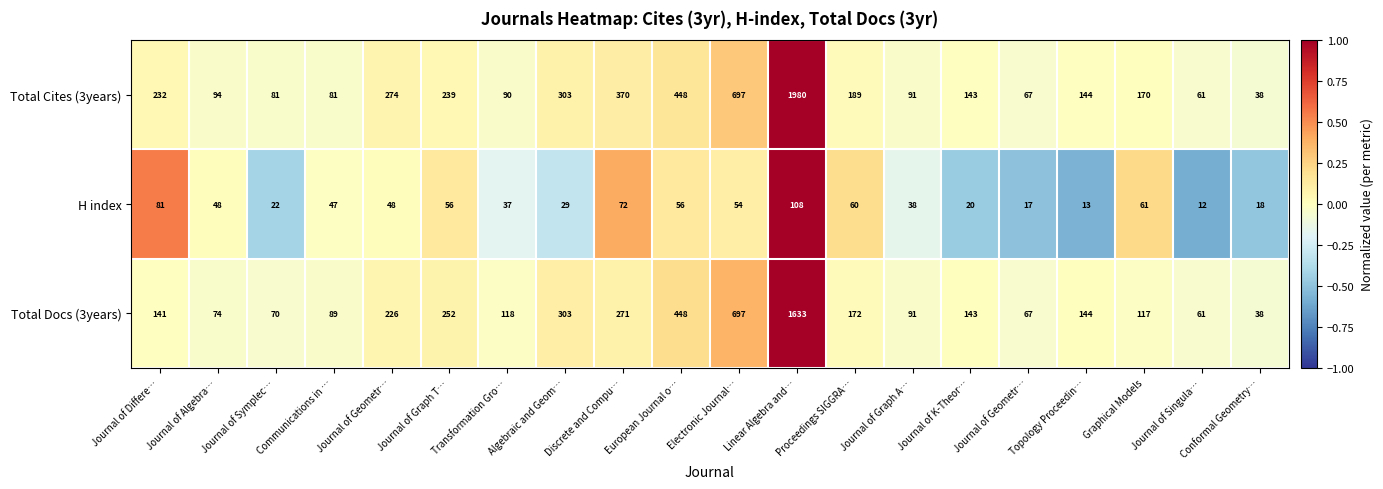

Reading right to left, extract all data points from this chart.

Total Cites (3years): Conformal Geometry…=38.0	Journal of Singula…=61.0	Graphical Models=170.0	Topology Proceedin…=144.0	Journal of Geometr…=67.0	Journal of K-Theor…=143.0	Journal of Graph A…=91.0	Proceedings SIGGRA…=189.0	Linear Algebra and…=1980.0	Electronic Journal…=697.0	European Journal o…=448.0	Discrete and Compu…=370.0	Algebraic and Geom…=303.0	Transformation Gro…=90.0	Journal of Graph T…=239.0	Journal of Geometr…=274.0	Communications in …=81.0	Journal of Symplec…=81.0	Journal of Algebra…=94.0	Journal of Differe…=232.0
H index: Conformal Geometry…=18.0	Journal of Singula…=12.0	Graphical Models=61.0	Topology Proceedin…=13.0	Journal of Geometr…=17.0	Journal of K-Theor…=20.0	Journal of Graph A…=38.0	Proceedings SIGGRA…=60.0	Linear Algebra and…=108.0	Electronic Journal…=54.0	European Journal o…=56.0	Discrete and Compu…=72.0	Algebraic and Geom…=29.0	Transformation Gro…=37.0	Journal of Graph T…=56.0	Journal of Geometr…=48.0	Communications in …=47.0	Journal of Symplec…=22.0	Journal of Algebra…=48.0	Journal of Differe…=81.0
Total Docs (3years): Conformal Geometry…=38.0	Journal of Singula…=61.0	Graphical Models=117.0	Topology Proceedin…=144.0	Journal of Geometr…=67.0	Journal of K-Theor…=143.0	Journal of Graph A…=91.0	Proceedings SIGGRA…=172.0	Linear Algebra and…=1633.0	Electronic Journal…=697.0	European Journal o…=448.0	Discrete and Compu…=271.0	Algebraic and Geom…=303.0	Transformation Gro…=118.0	Journal of Graph T…=252.0	Journal of Geometr…=226.0	Communications in …=89.0	Journal of Symplec…=70.0	Journal of Algebra…=74.0	Journal of Differe…=141.0